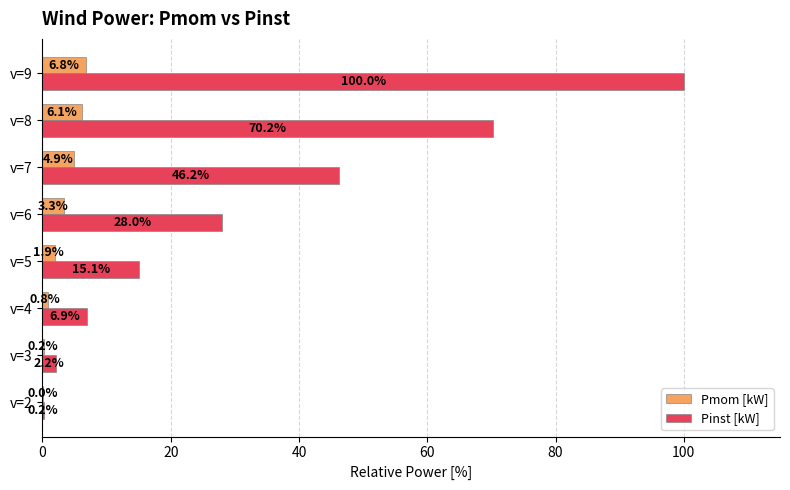

The value of Pmom [kW] at v=9 is 11.7. True or false?

False